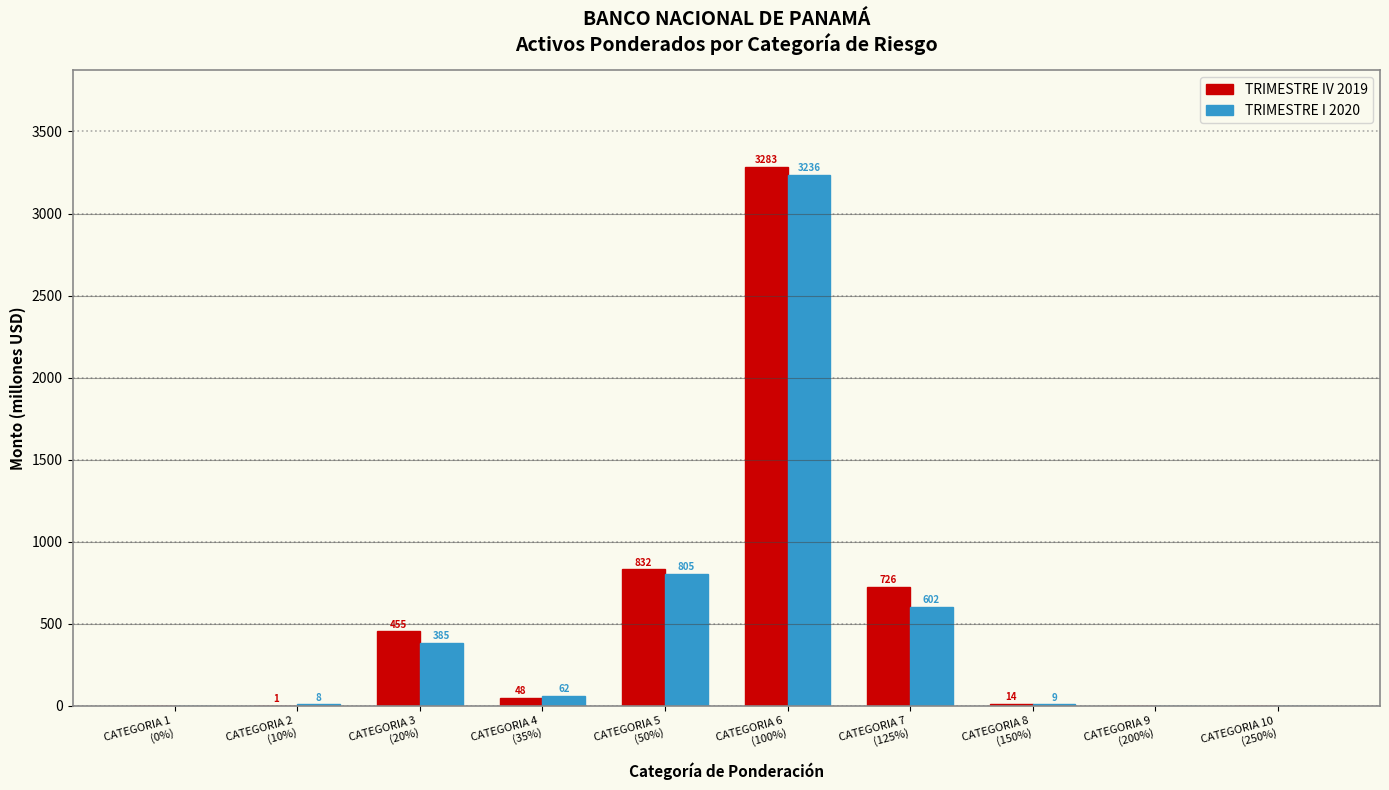

Which series has the largest total across all categories?

TRIMESTRE IV 2019